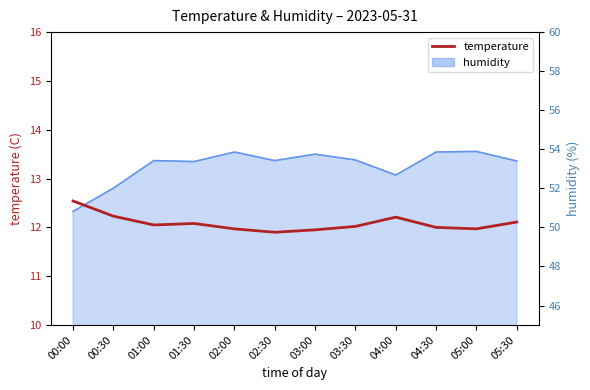

What is the change in value from 00:30 to 05:30?

-0.1